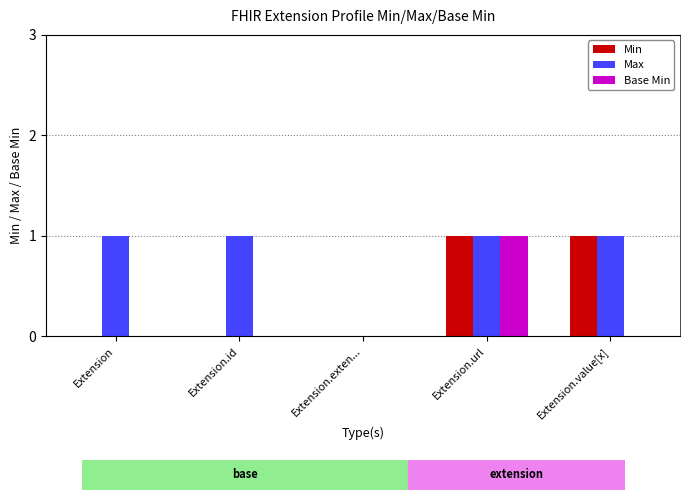

The value of Min at Extension is 1. True or false?

False